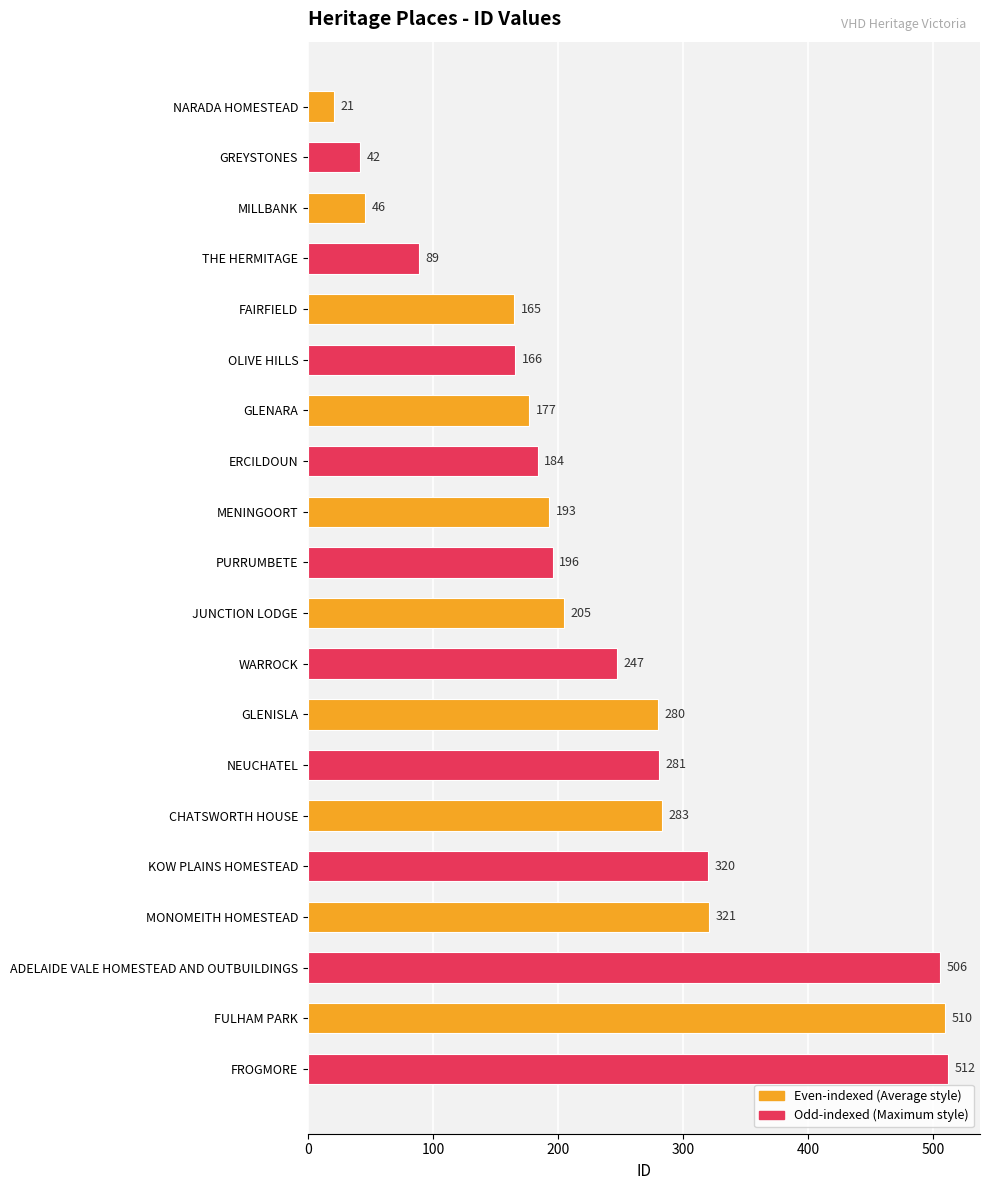

List the labels in order of value, largest first.

FROGMORE, FULHAM PARK, ADELAIDE VALE HOMESTEAD AND OUTBUILDINGS, MONOMEITH HOMESTEAD, KOW PLAINS HOMESTEAD, CHATSWORTH HOUSE, NEUCHATEL, GLENISLA, WARROCK, JUNCTION LODGE, PURRUMBETE, MENINGOORT, ERCILDOUN, GLENARA, OLIVE HILLS, FAIRFIELD, THE HERMITAGE, MILLBANK, GREYSTONES, NARADA HOMESTEAD